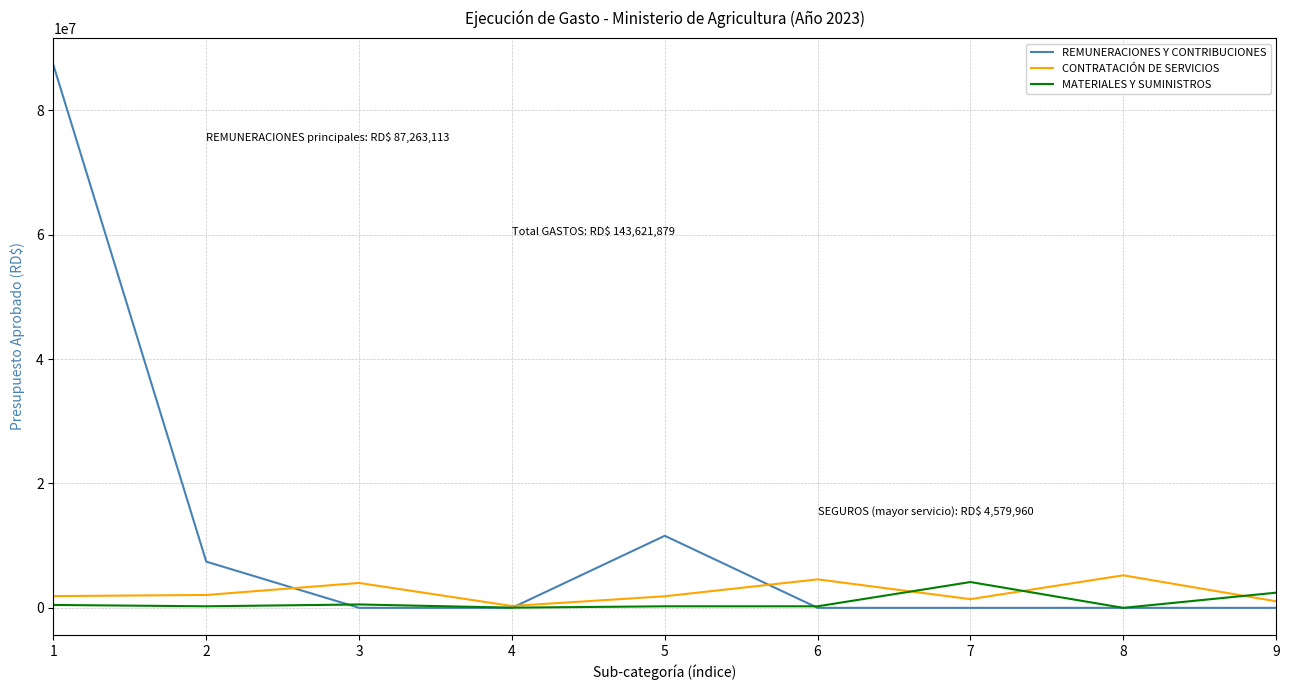

What is the sum of all CONTRATACIÓN DE SERVICIOS values?

22384960